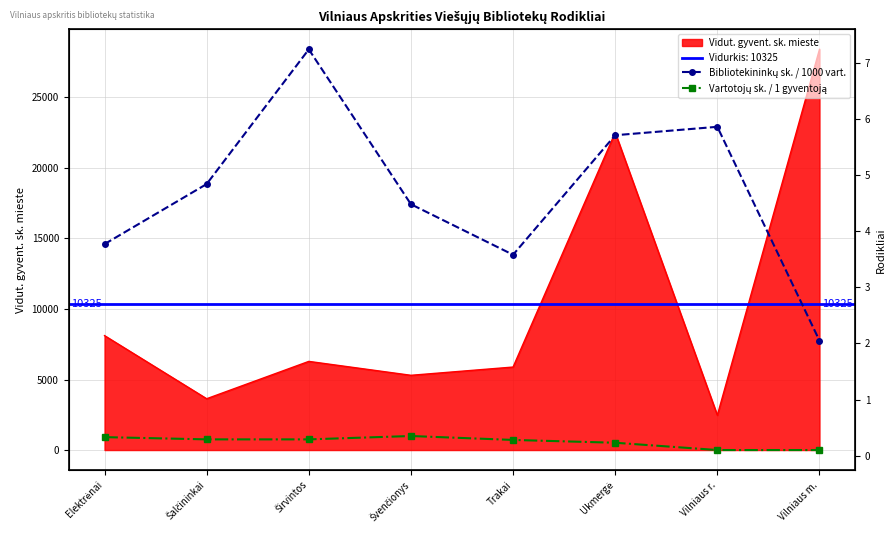

Is it true that Bibliotekininkų sk. / 1000 vart. equals 7.9 at Vilniaus r.?

False